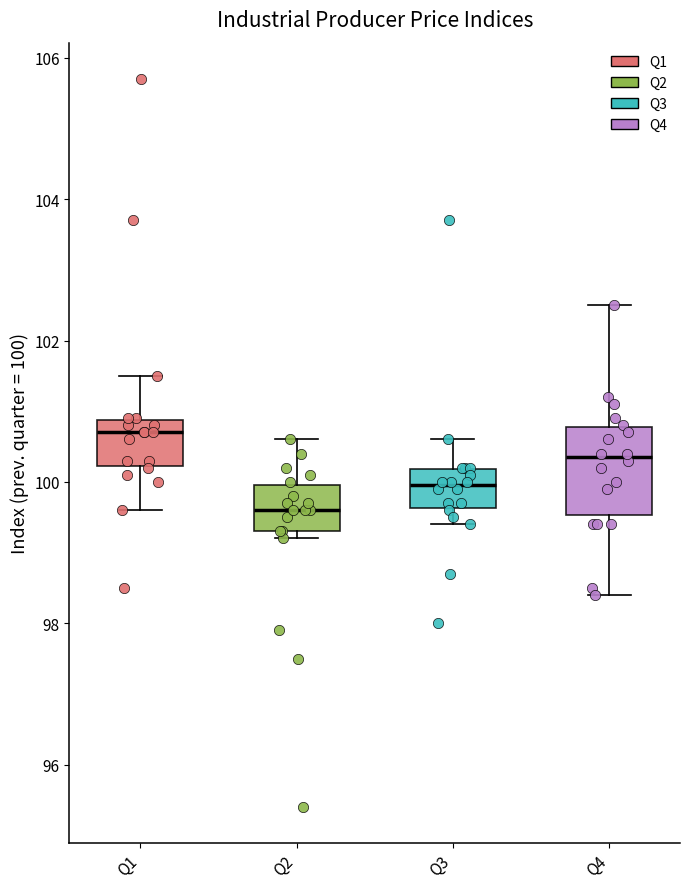

Reading left to right, read every box against the y-axis: the position of its median line, the range the box covers, and the ends of its whiskers. The values are not printed on the chart, so give them approximately, as read against the axis.

Q1: median 100.8 (just below the box's upper edge), box 100.2 to 100.8, whiskers 99.6 to 101.6
Q2: median 99.6, box 99.4 to 100.0, whiskers 99.2 to 100.6
Q3: median 100.0, box 99.6 to 100.2, whiskers 99.4 to 100.6
Q4: median 100.4, box 99.6 to 100.8, whiskers 98.4 to 102.6